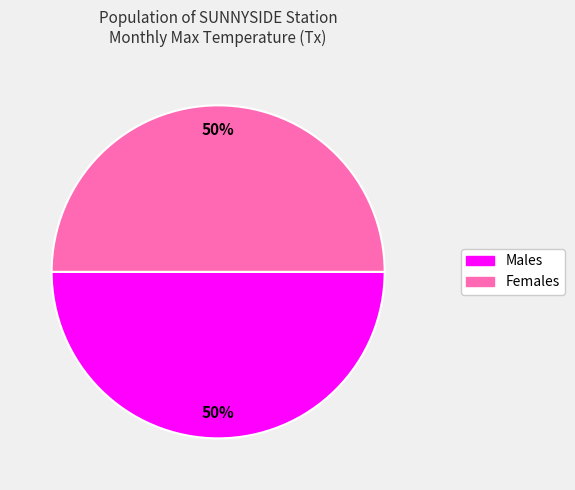

To the nearest percent, what is the average slice percentage?

50%